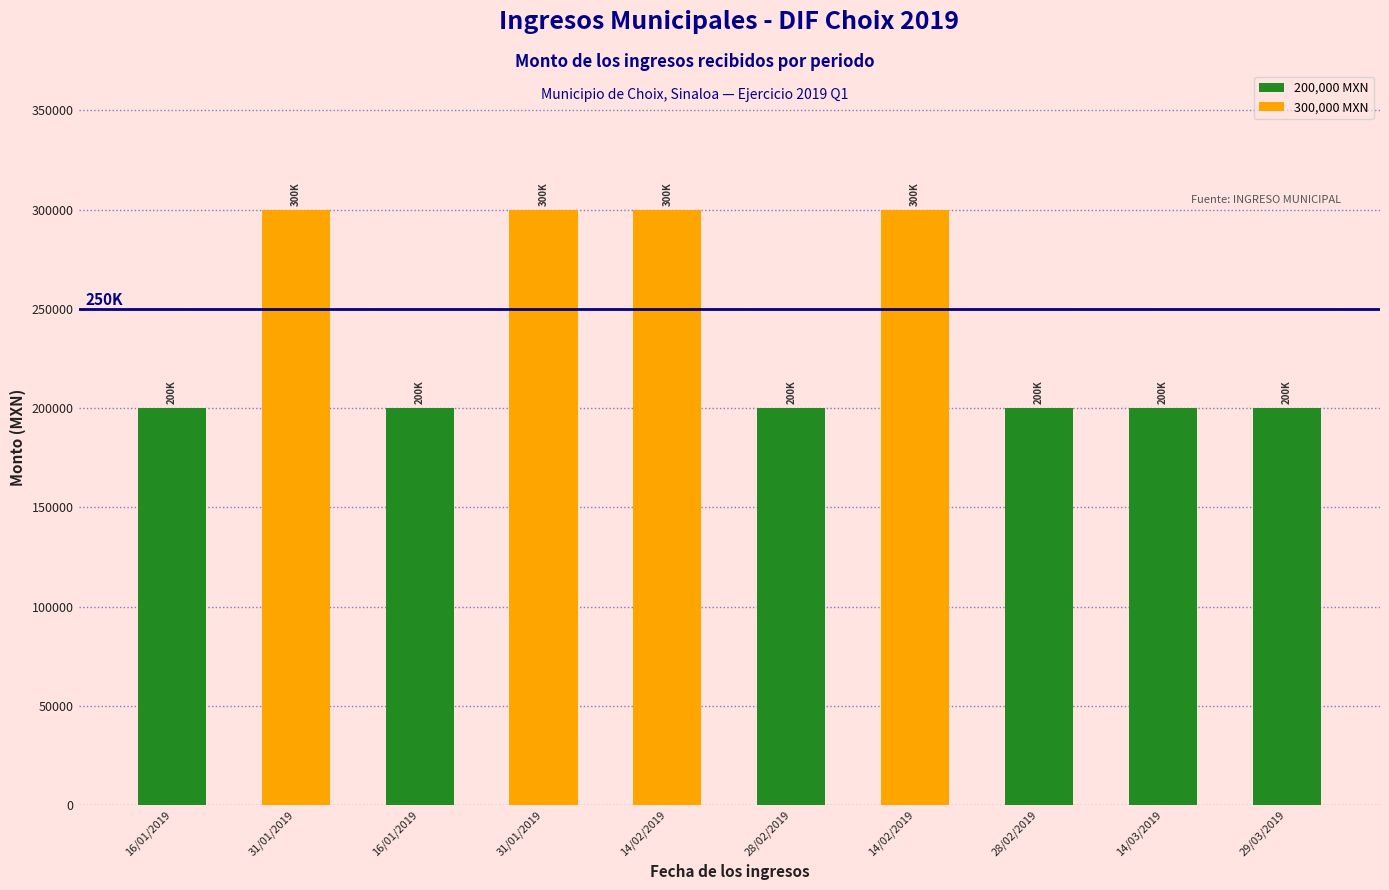

How many distinct data groups are displayed?

1